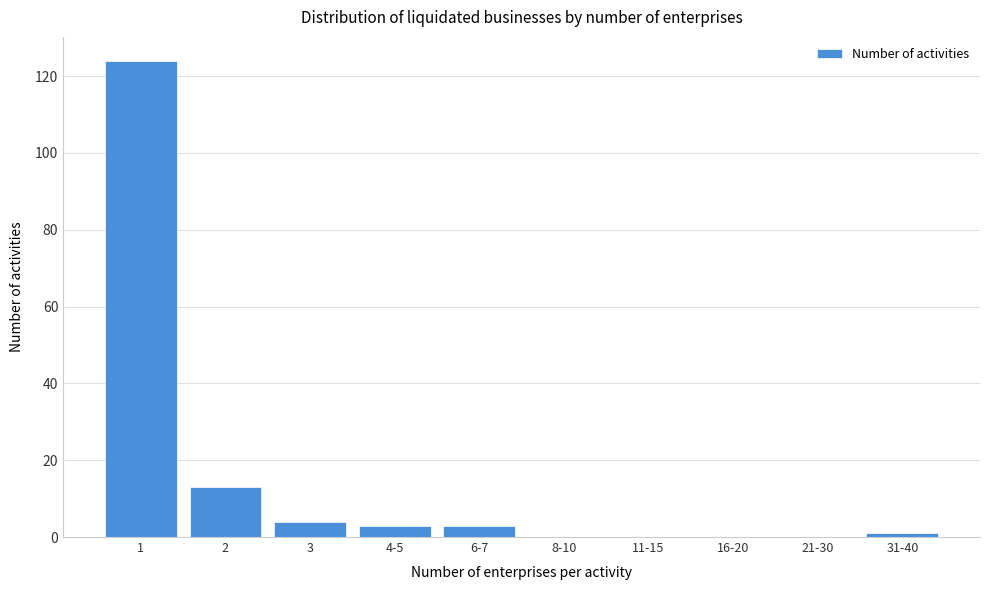

Reading right to left, what are all the values shown in this chart?

31-40=1	21-30=0	16-20=0	11-15=0	8-10=0	6-7=3	4-5=3	3=4	2=13	1=124